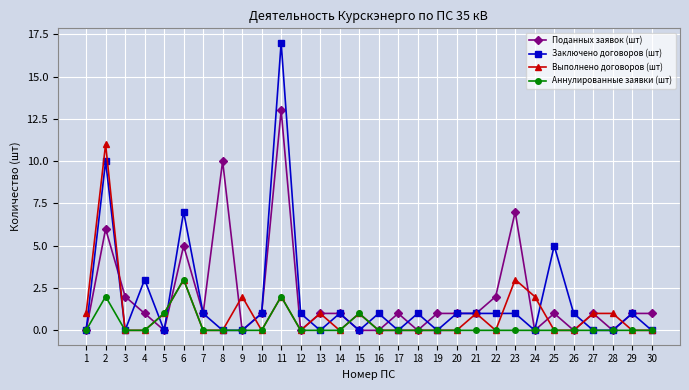

What is the average value of the Заключено договоров (шт) series?

2